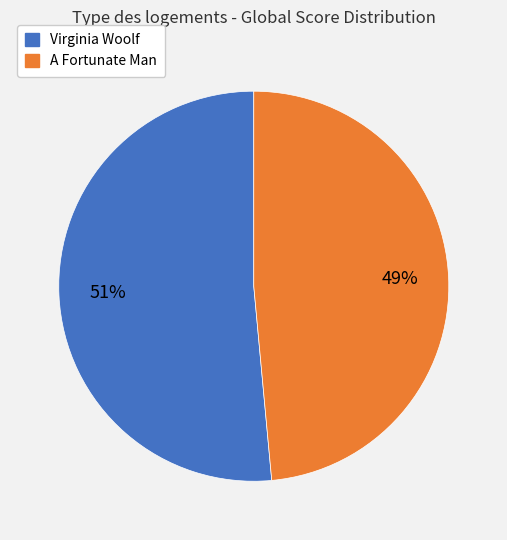

Is there a majority slice in this chart?

Yes